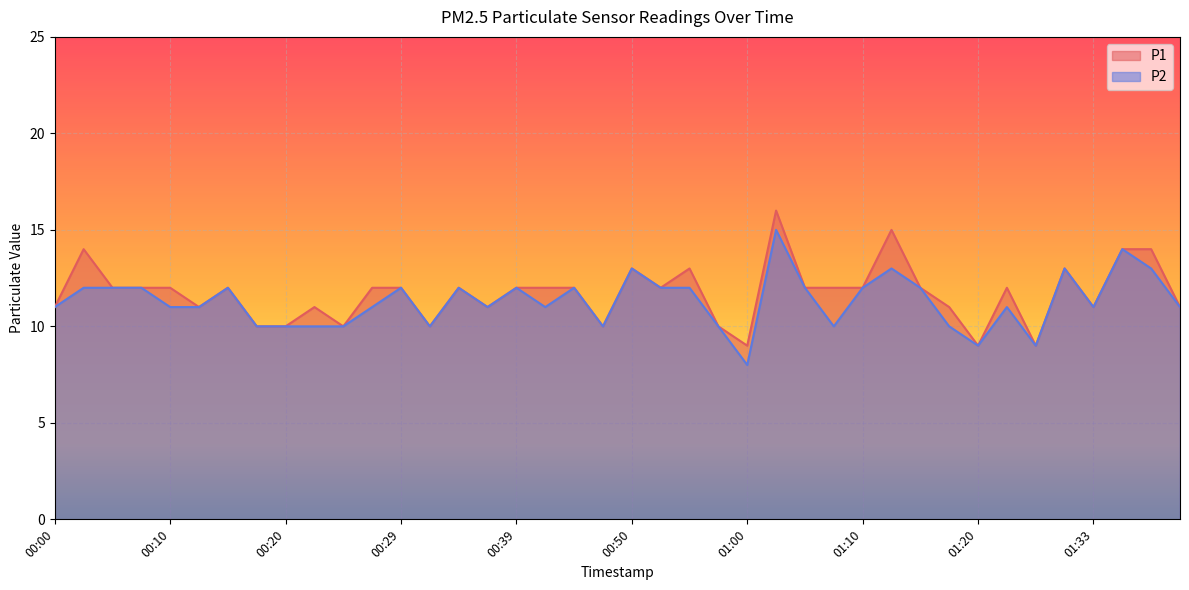

Does the chart display data point markers on the line(s)?

No